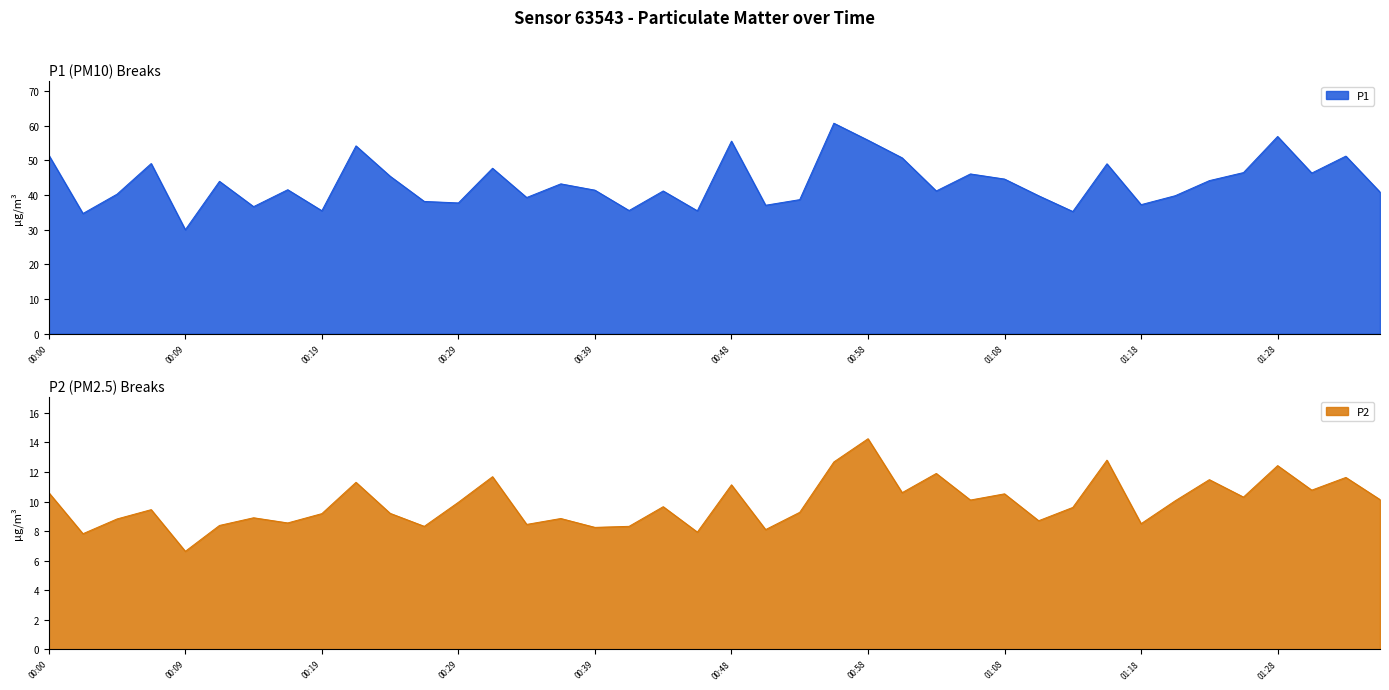

Rank the series by their maximum value, from highest to lowest.

P1, P2